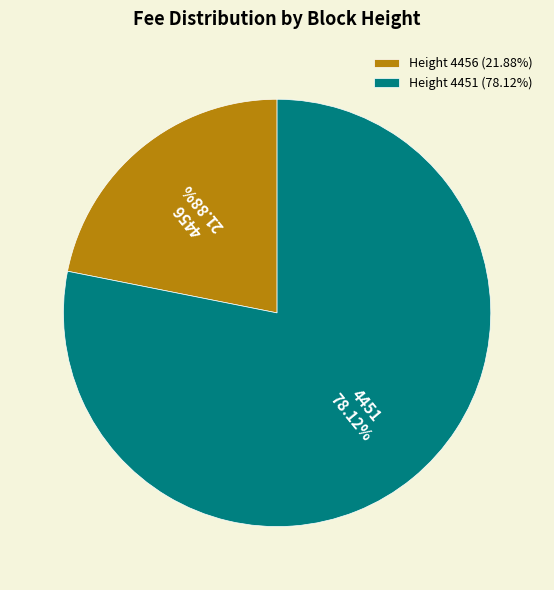

Rank the categories by value from highest to lowest.

Height 4451 (78.12%), Height 4456 (21.88%)